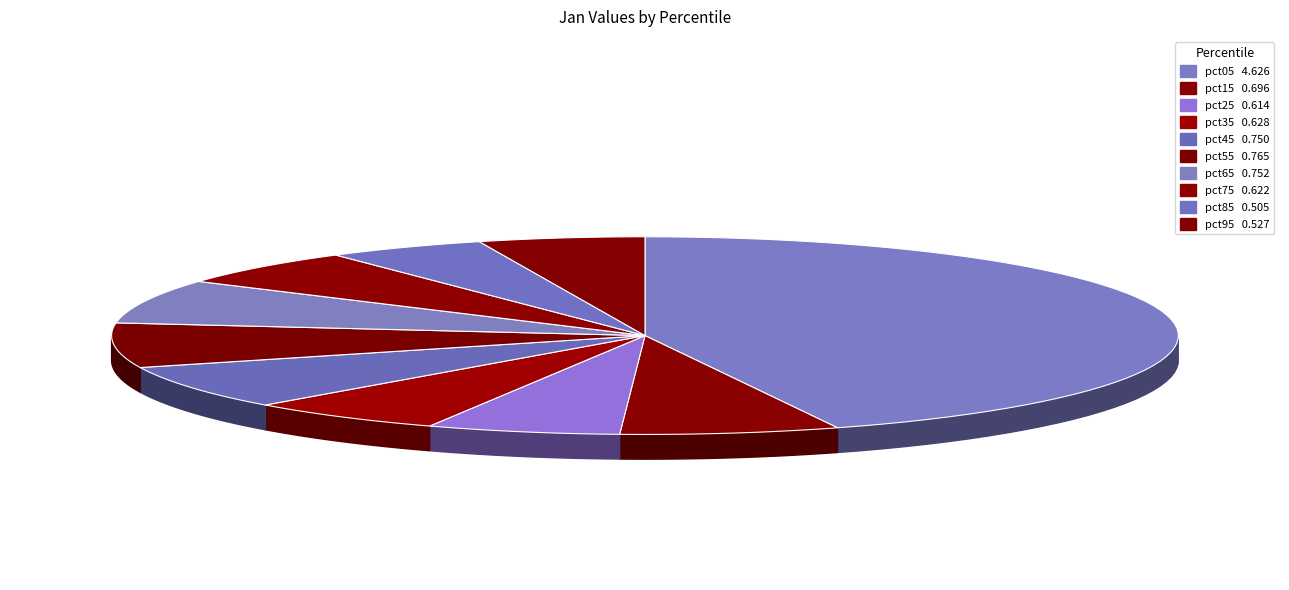

To the nearest percent, what is the combined percentage of pct35 and pct25?

12%